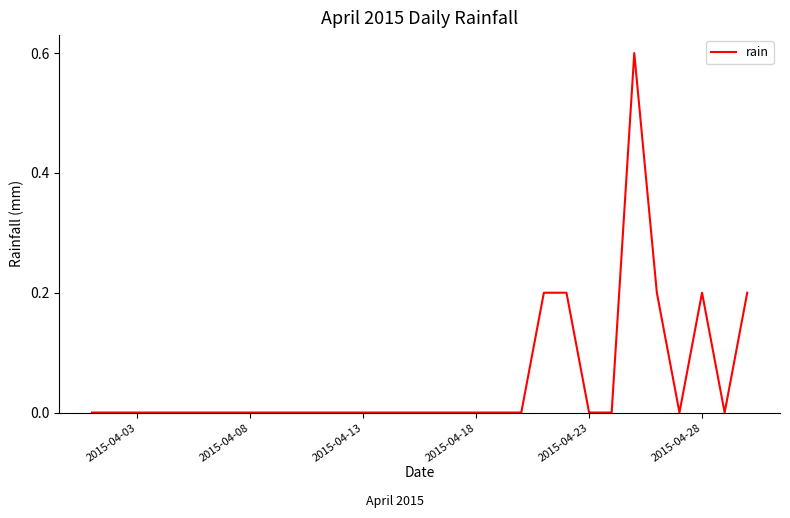

What is the greatest value displayed?

0.6